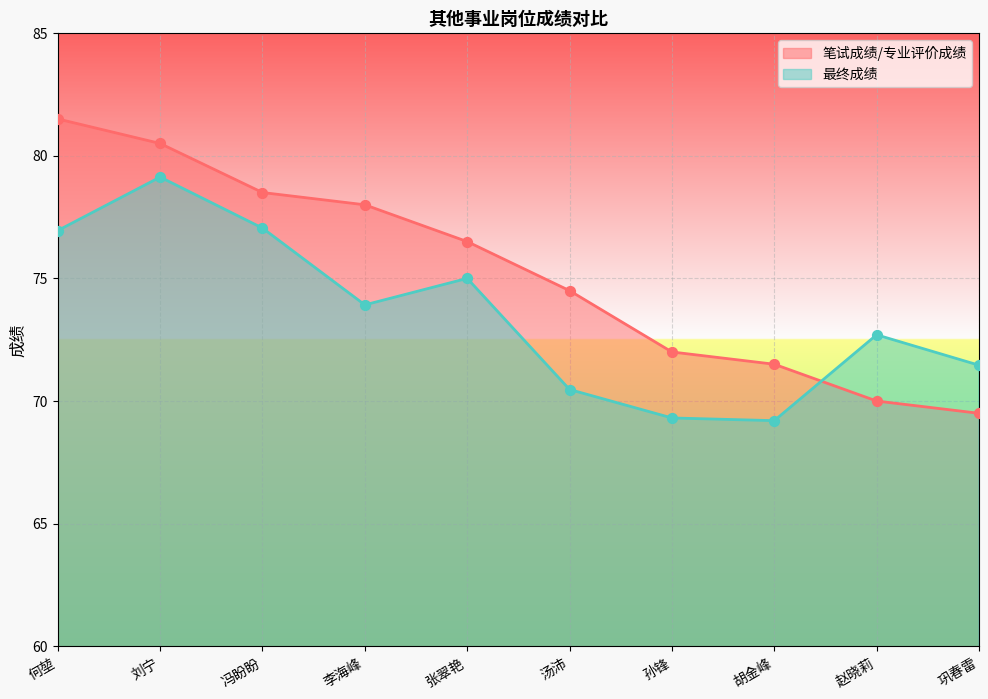

Which series has the widest spread of Y values?

笔试成绩/专业评价成绩